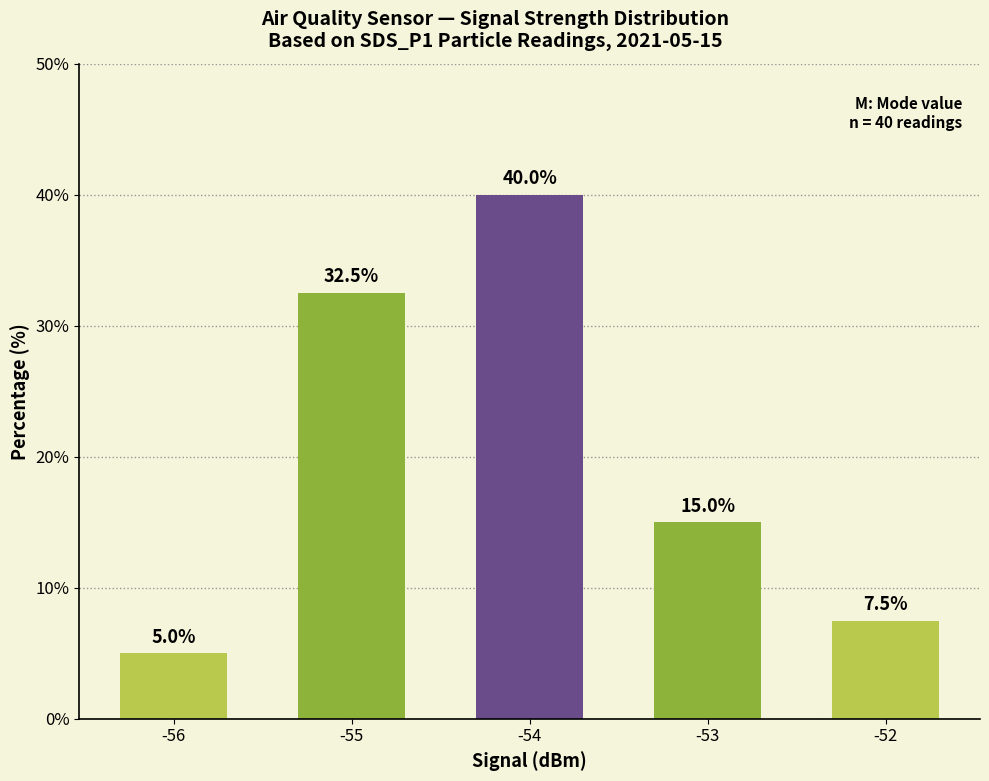

Reading left to right, transcribe all the data shown in this chart.

5.0	32.5	40.0	15.0	7.5